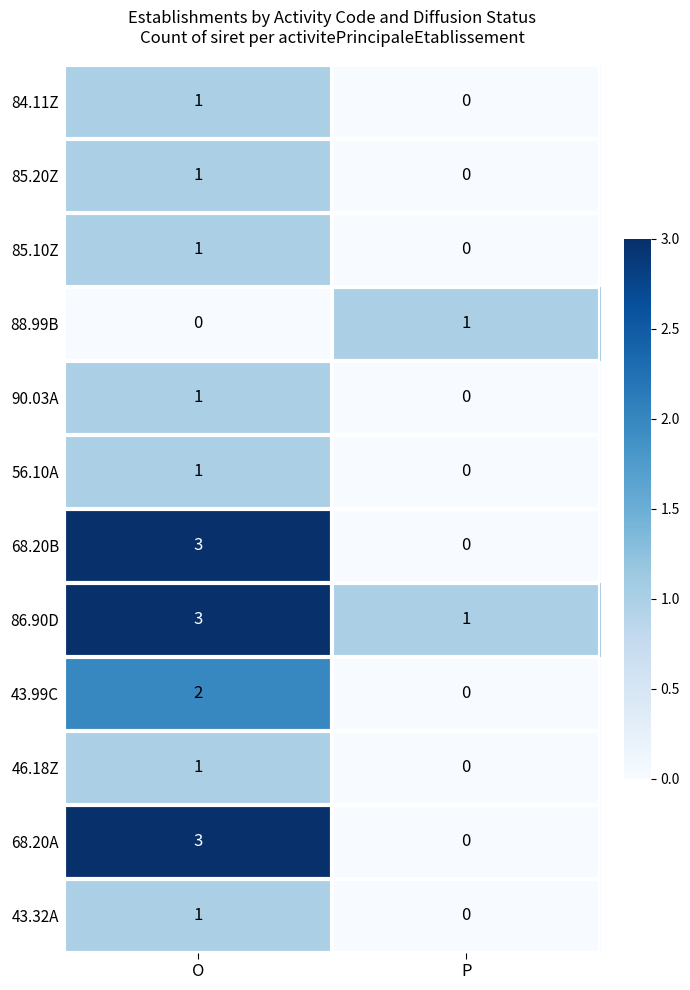

True or false: 86.90D has a value of 0 at P.

False